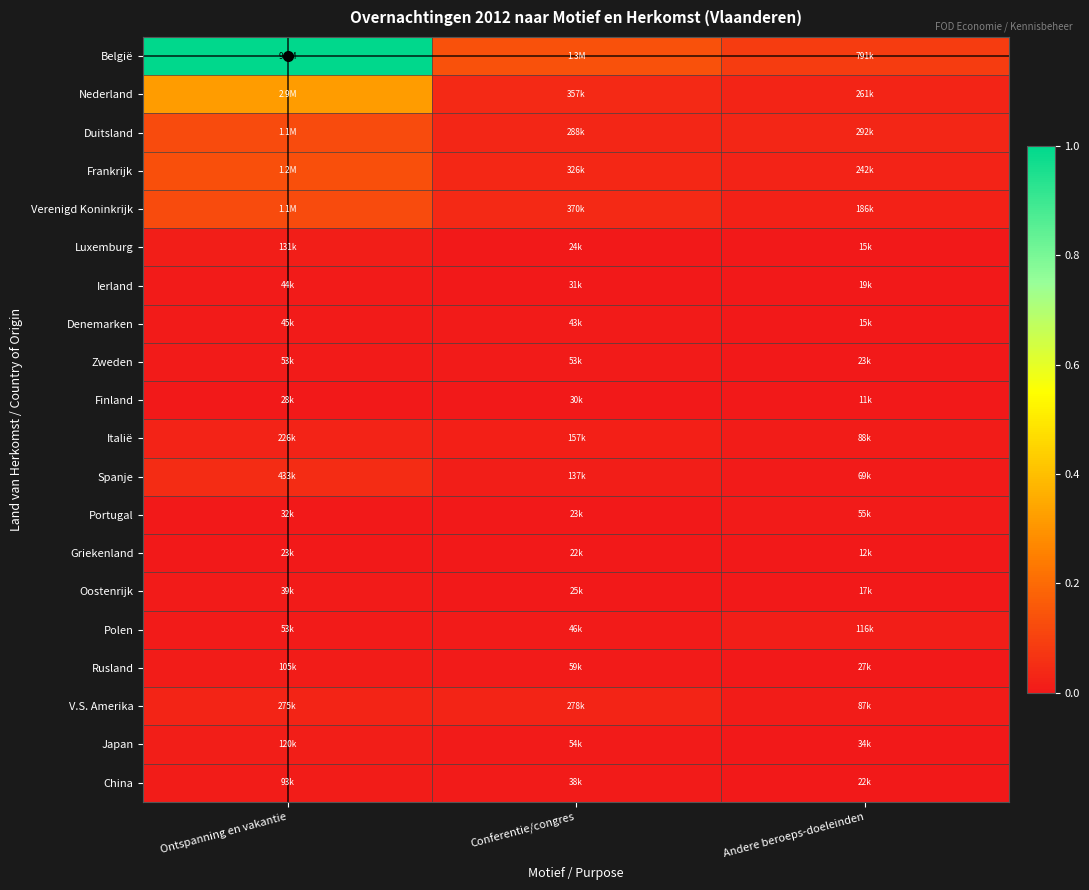

Which series has the widest spread of values?

België